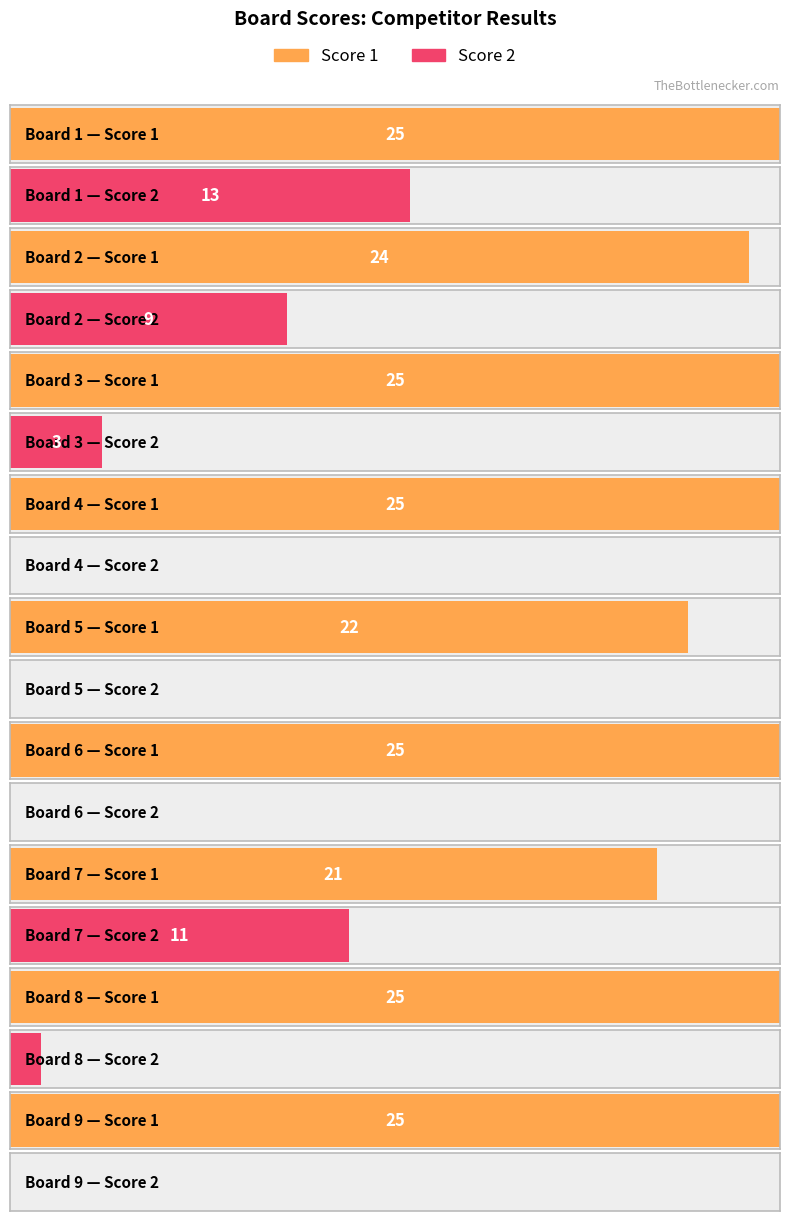

What value does the Score 1 series have at 9?

25